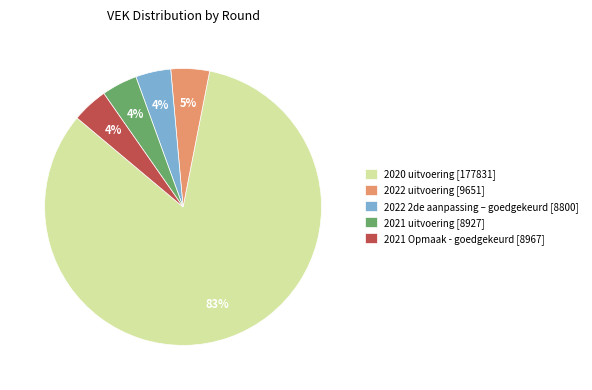

Count the number of slices in the pie.

5